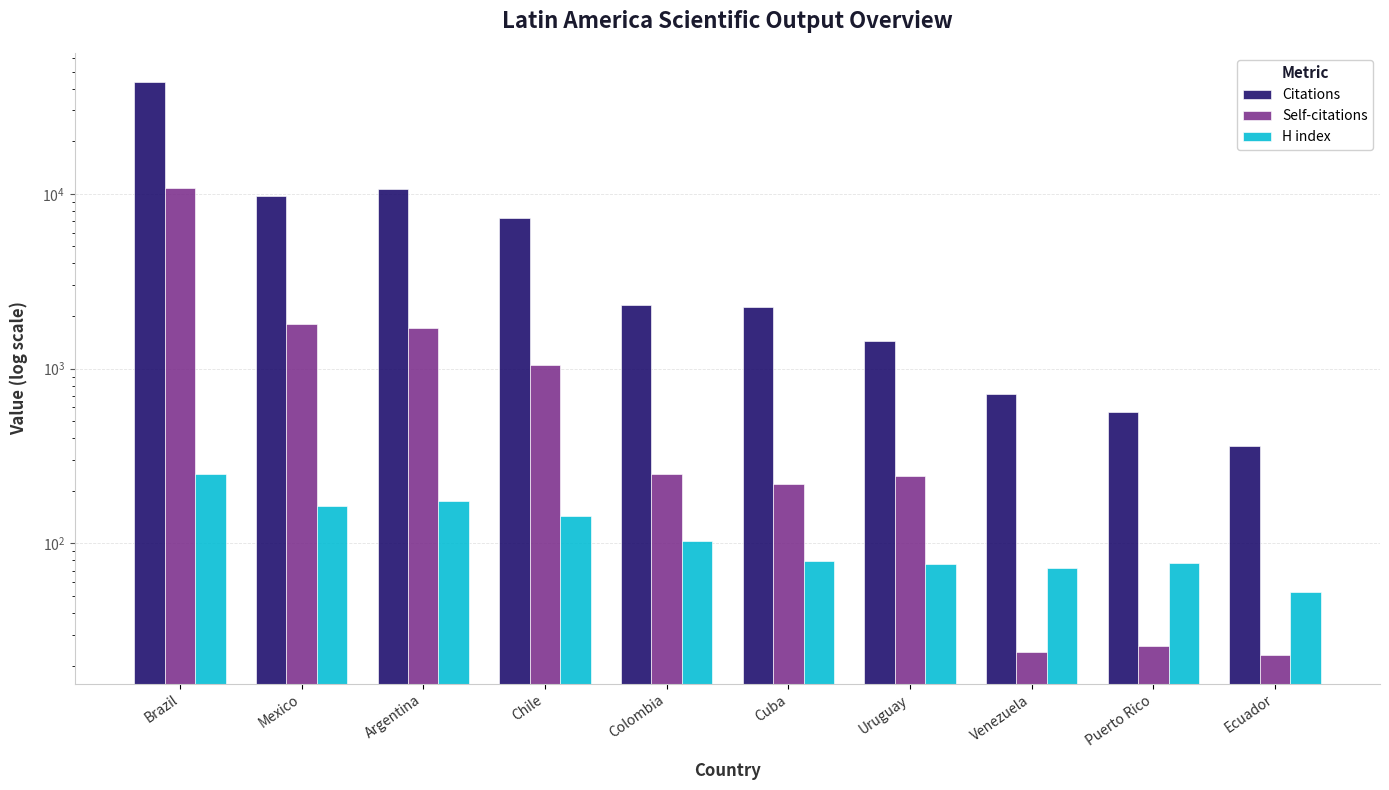

At Mexico, list the series in order from smallest to largest.

H index, Self-citations, Citations